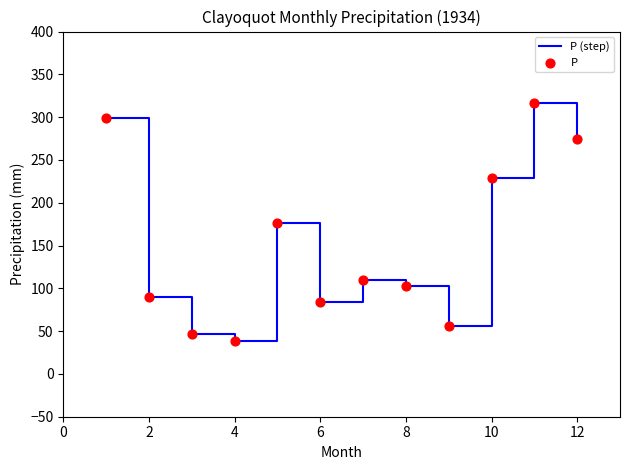

What is the maximum value shown in the chart?

317.1